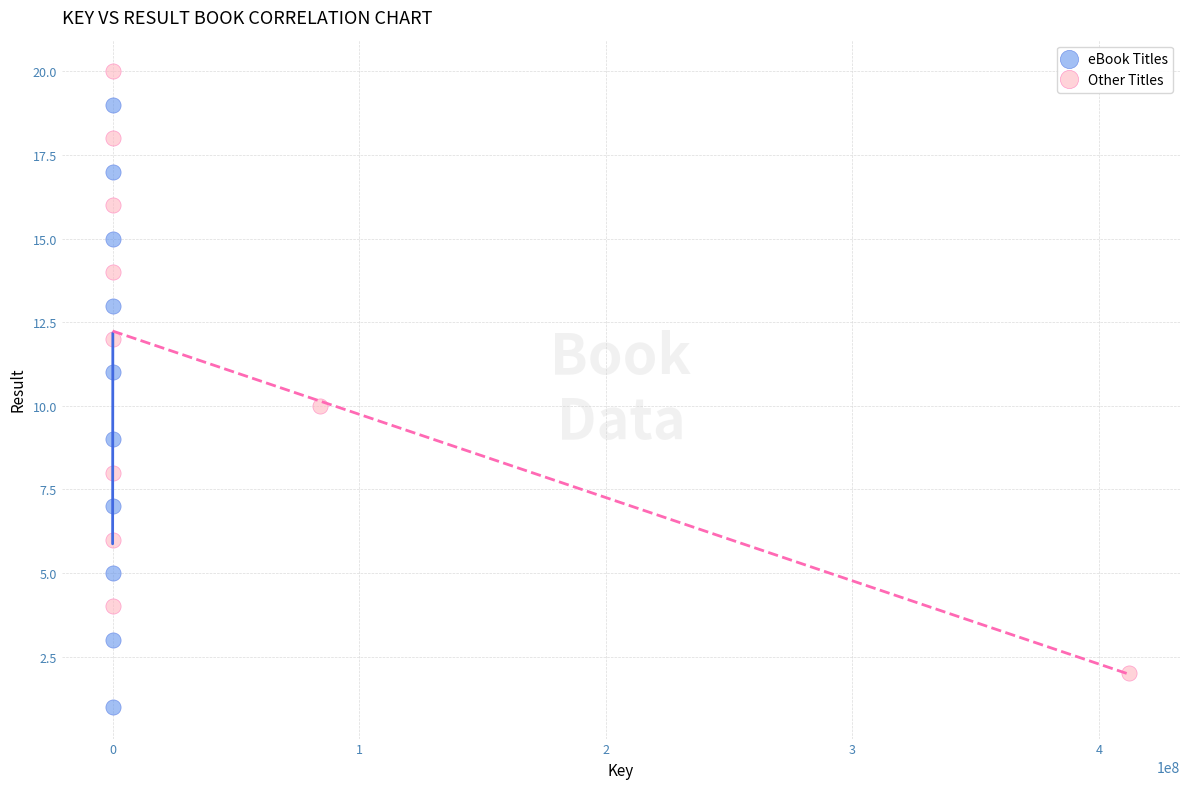

Which series reaches the maximum Y coordinate?

Other Titles